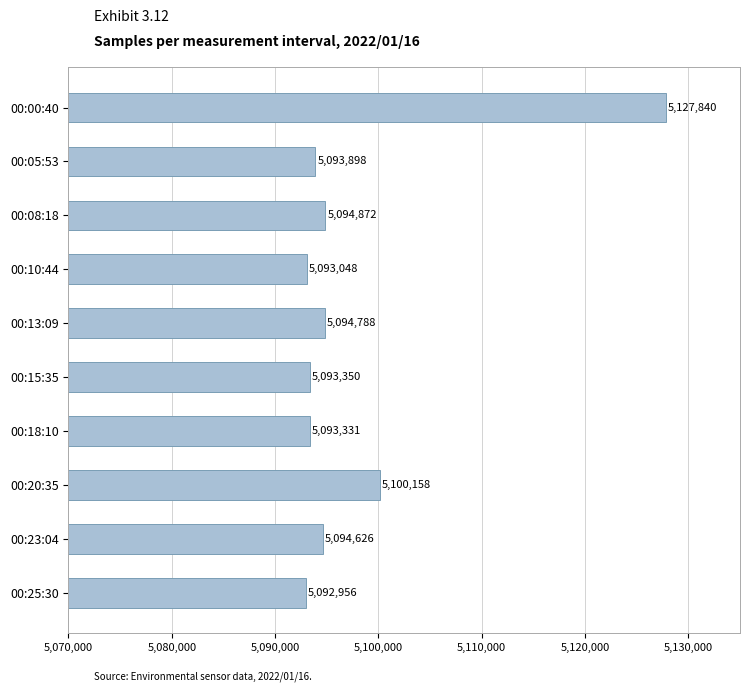

What is the sum of all values?

50978867